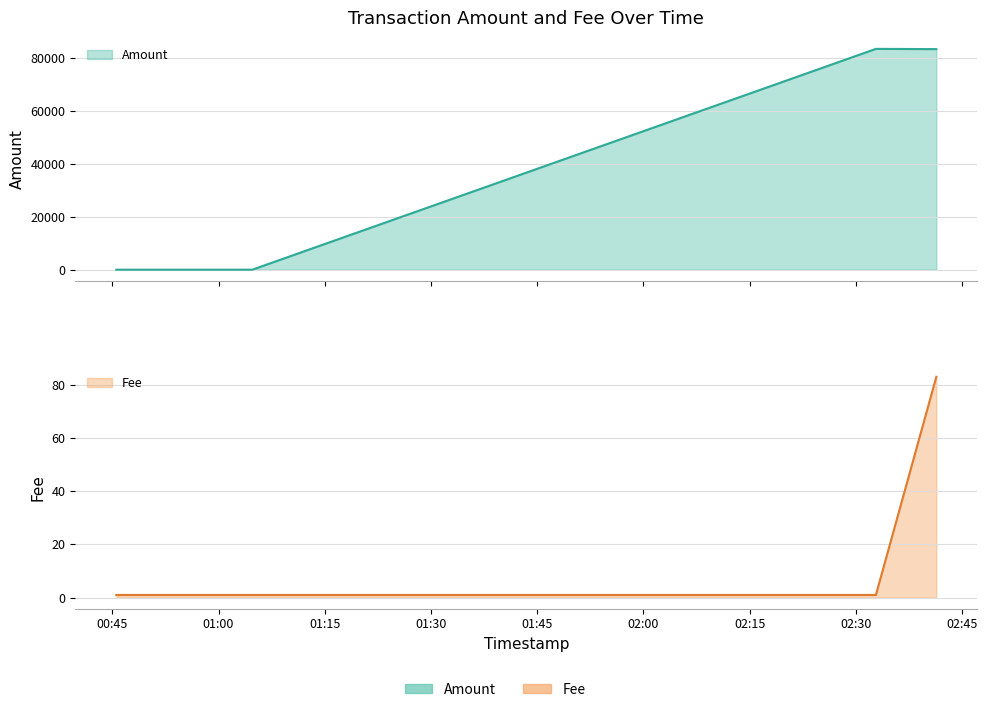

What is the sum of all Fee values?

87